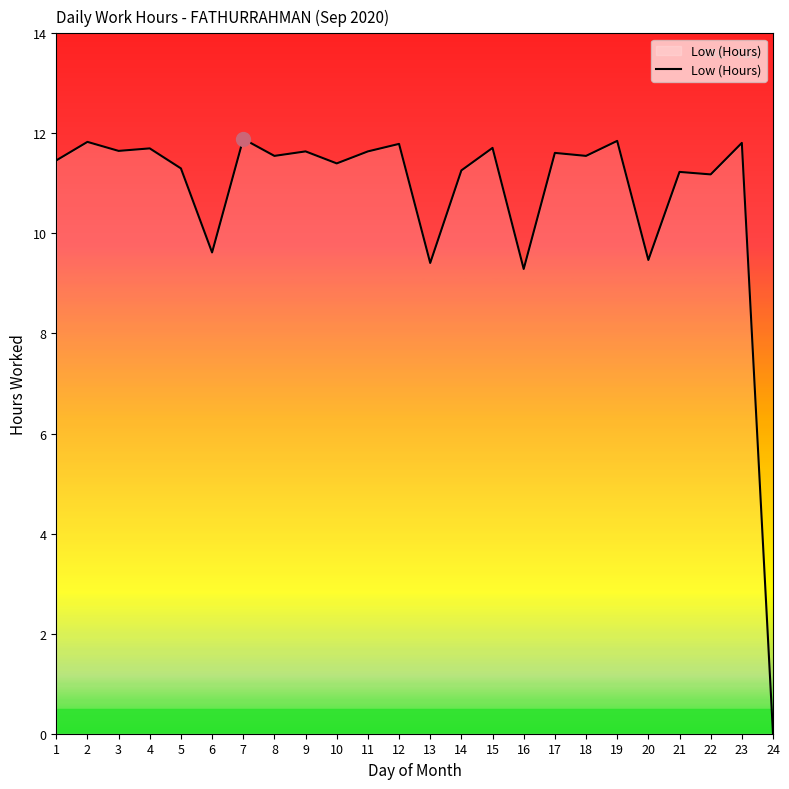

Which has a higher value, 20 or 18?

18